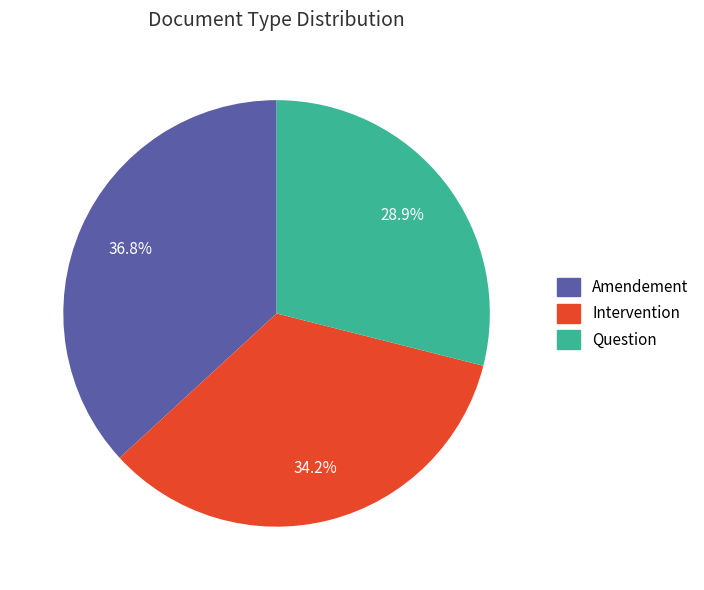

How many slices are in this pie chart?

3